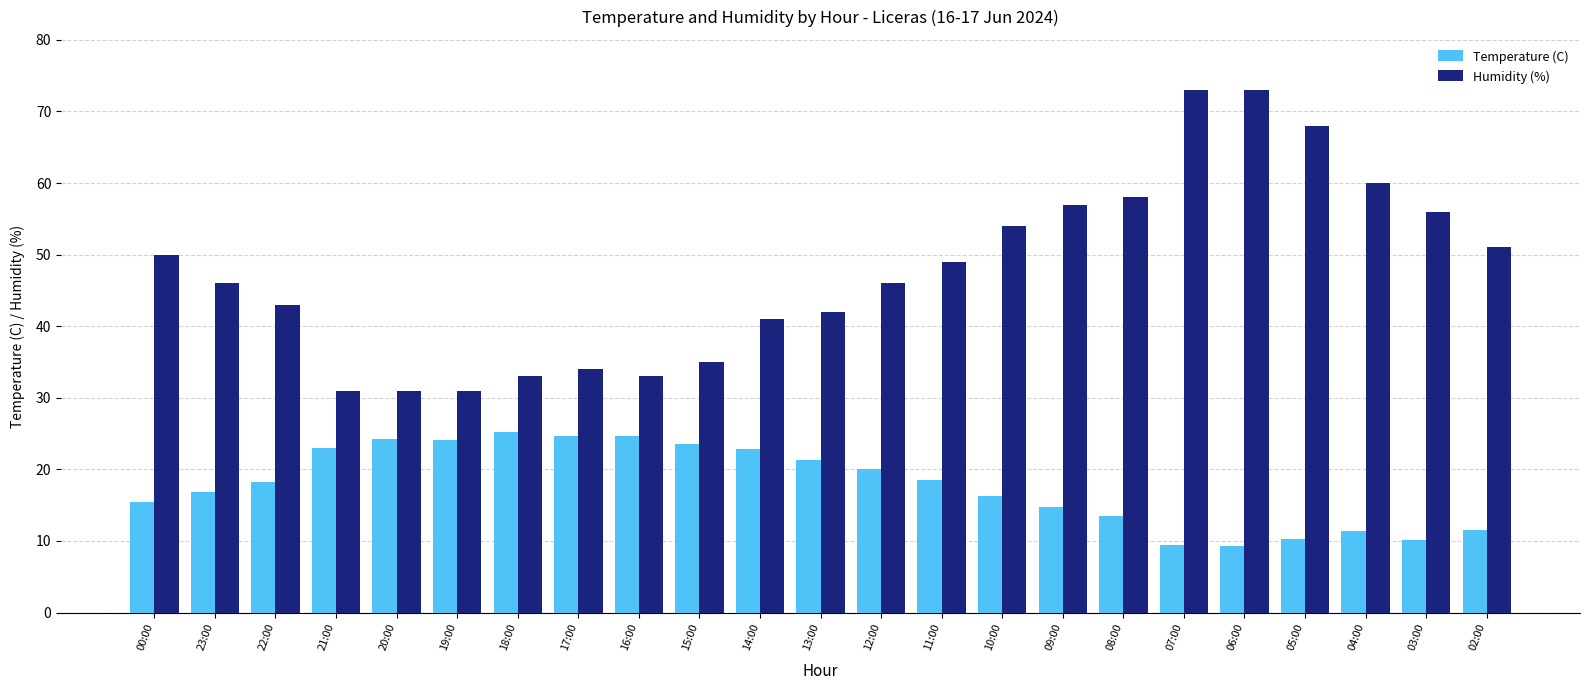

Rank the series at 14:00 from highest to lowest value.

Humidity (%), Temperature (C)